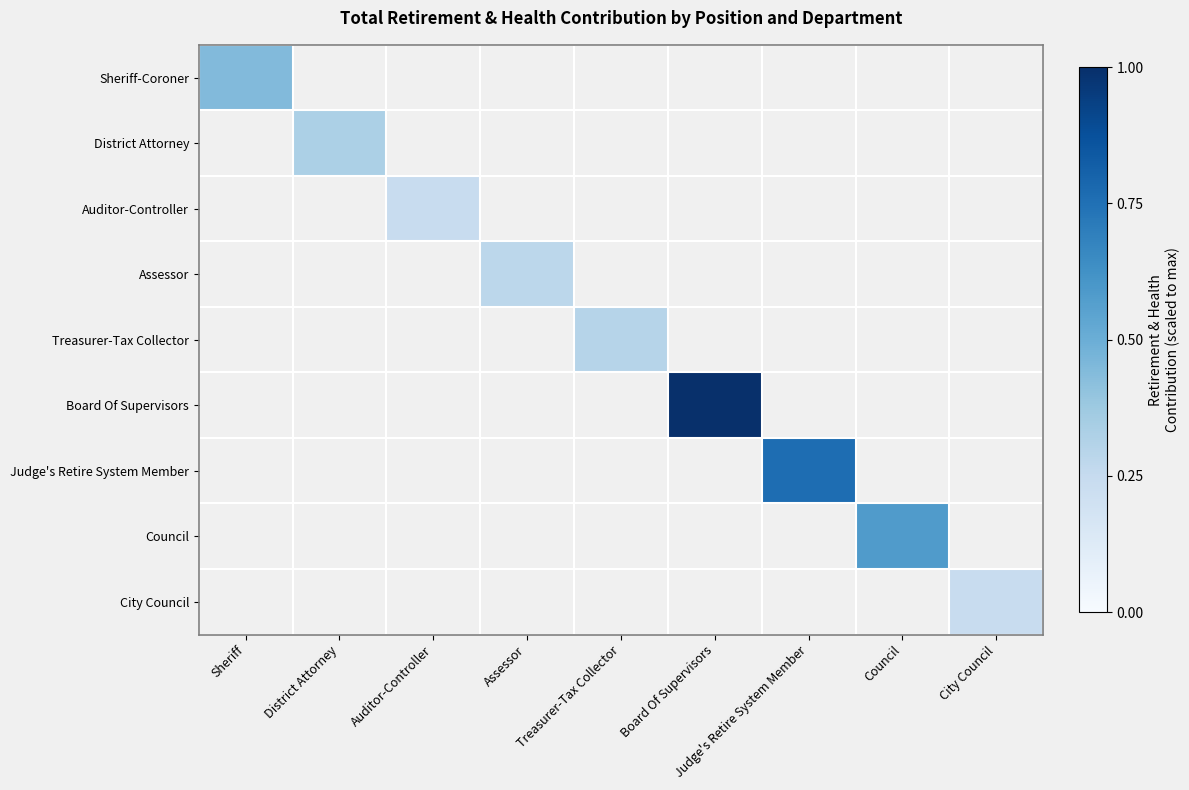

Between Judge's Retire System Member and Assessor, which is larger?

Judge's Retire System Member